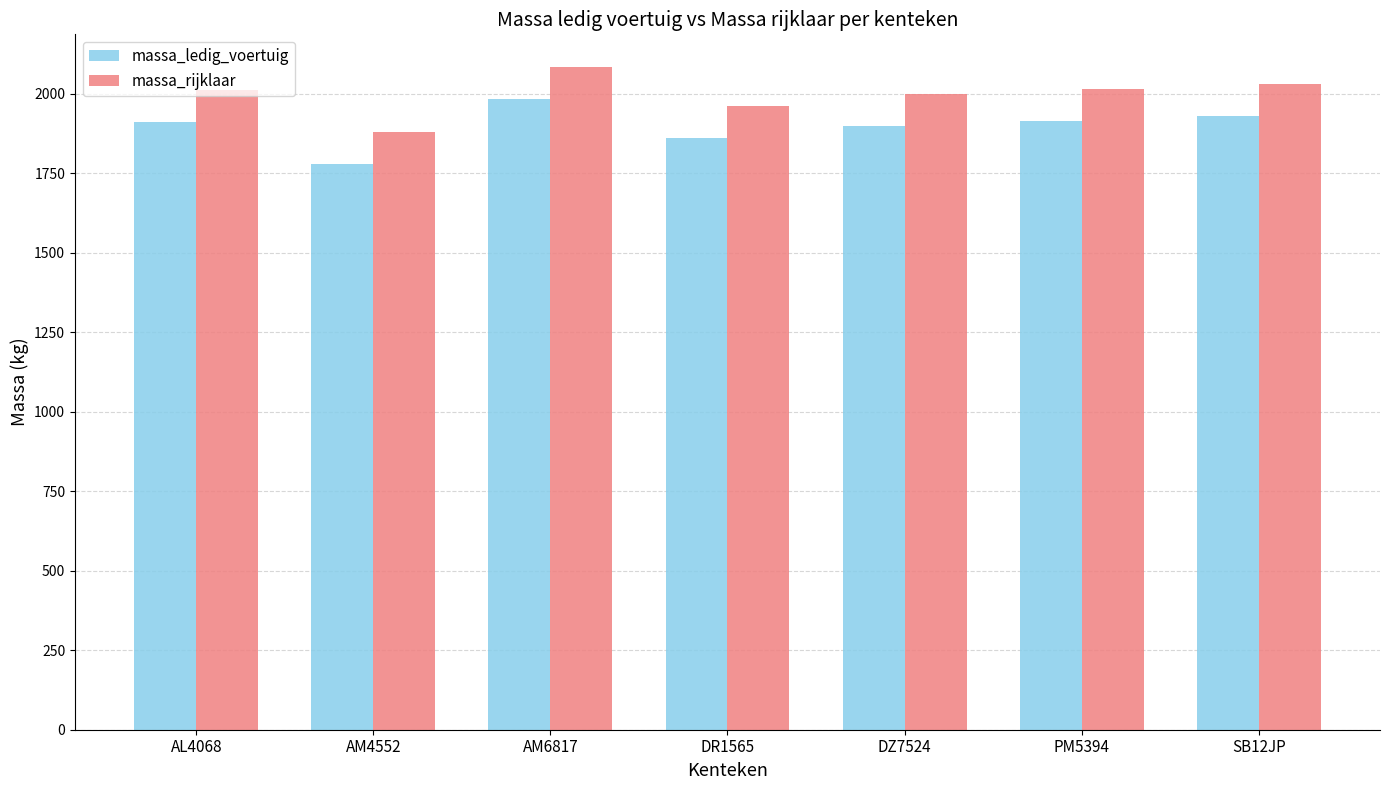

How many distinct data groups are displayed?

2